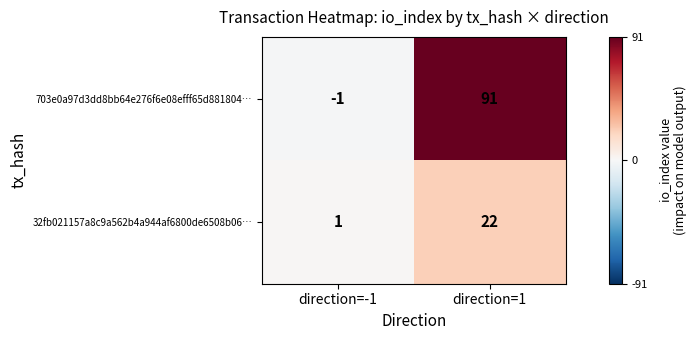

The value of 703e0a97d3dd8bb64e276f6e08efff65d881804… at direction=-1 is -1. True or false?

True